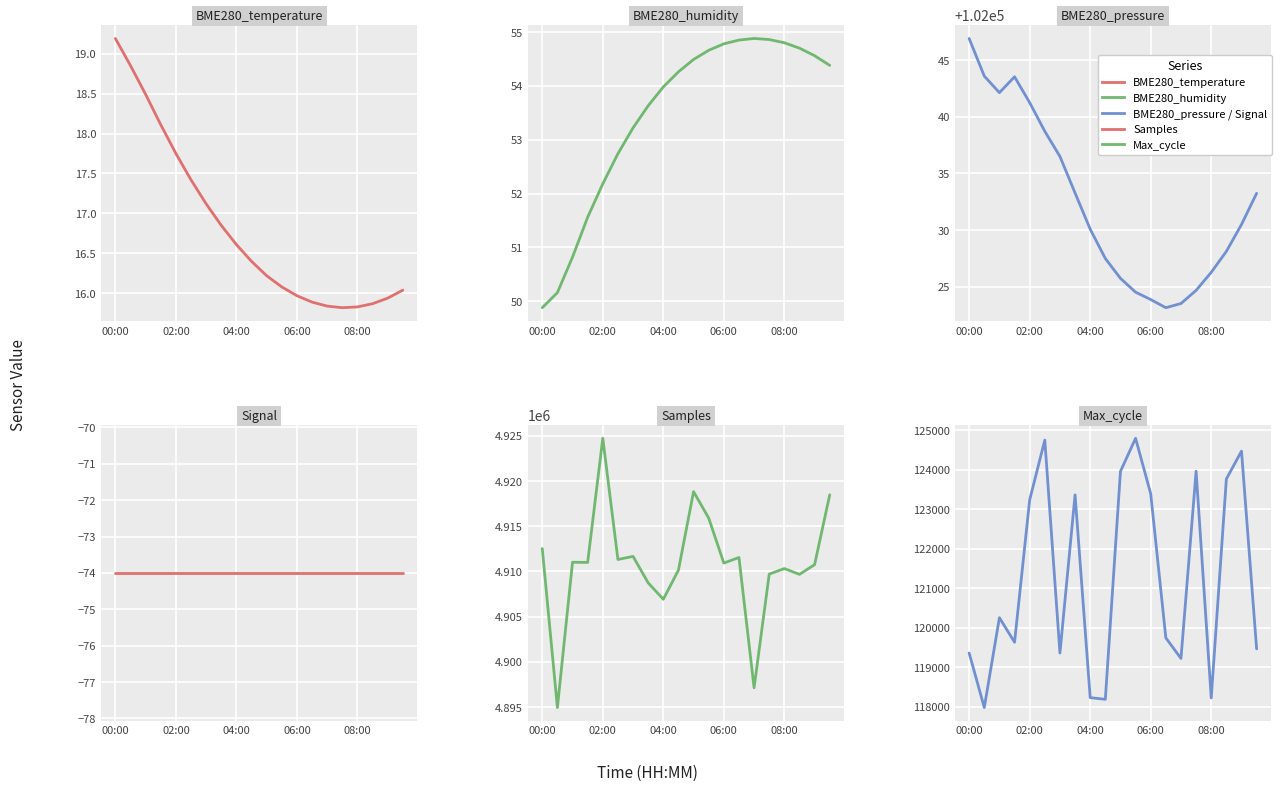

Which series has the widest spread of values?

Samples